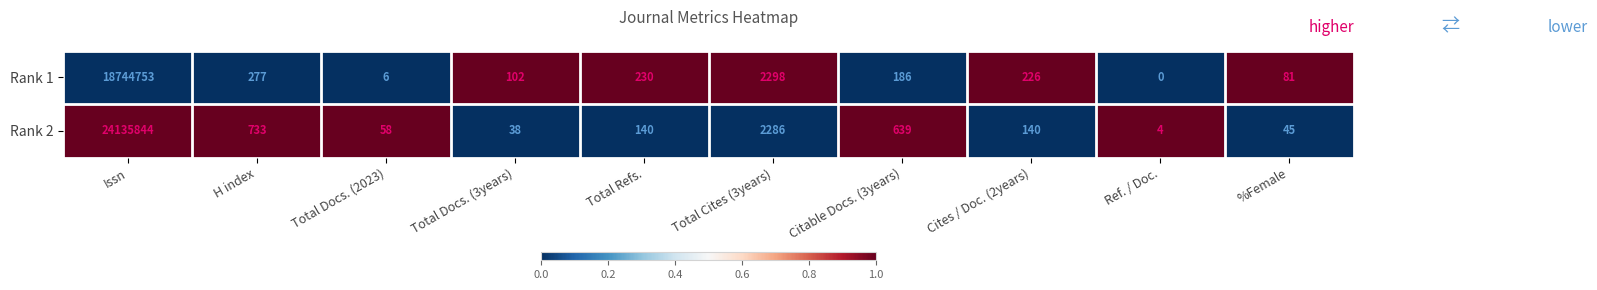

Is it true that Rank 2 equals 68 at %Female?

False